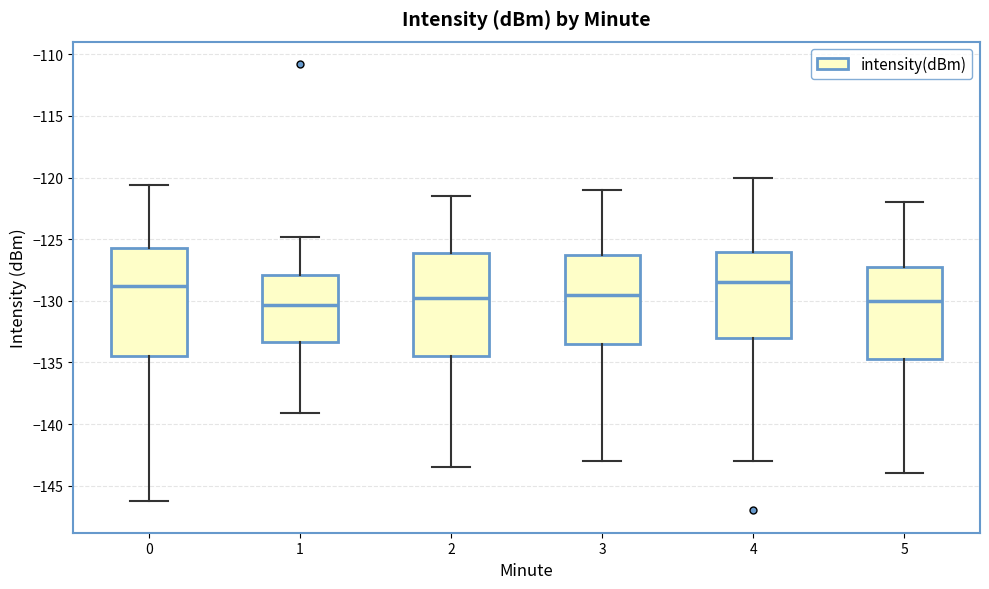

Reading left to right, transcribe this box plot: for each box, give where its median line is, the range the box spans, and where its two whiskers end, as read against the y-axis. The values are not printed on the chart, so give them approximately, as read against the axis.

0: median -129.0, box -134.5 to -125.5, whiskers -146.0 to -120.5
1: median -130.5, box -133.5 to -128.0, whiskers -139.0 to -125.0
2: median -129.5, box -134.5 to -126.0, whiskers -143.5 to -121.5
3: median -129.5, box -133.5 to -126.0, whiskers -143.0 to -121.0
4: median -128.5, box -133.0 to -126.0, whiskers -143.0 to -120.0
5: median -130.0, box -134.5 to -127.0, whiskers -144.0 to -122.0